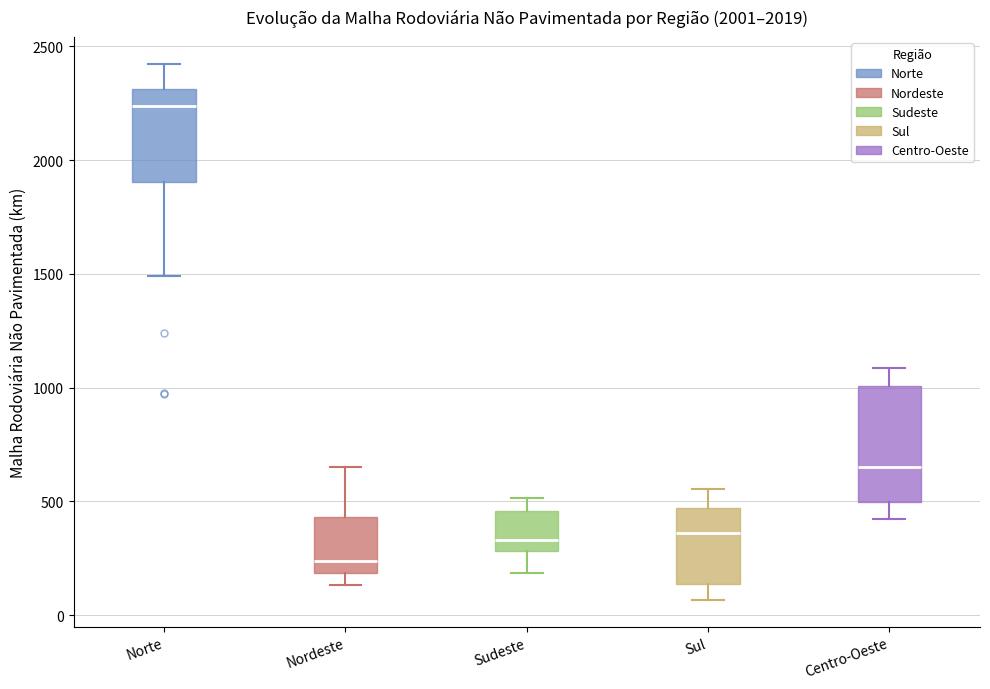

Which box's median line is the highest?

Norte